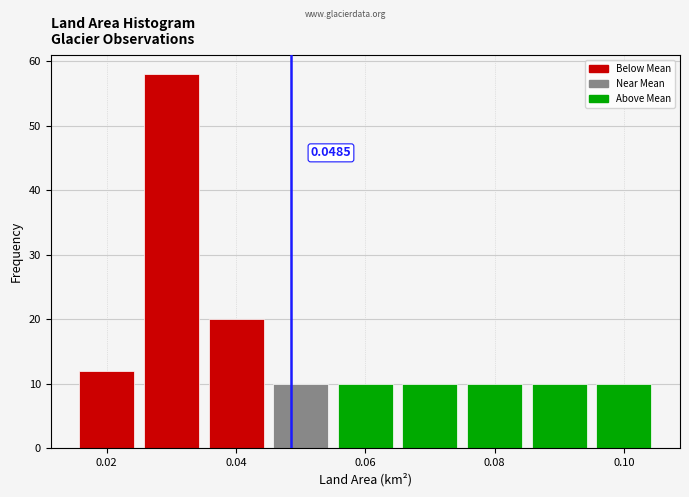

Which range on the x-axis has the tallest bar?

0.025 to 0.035